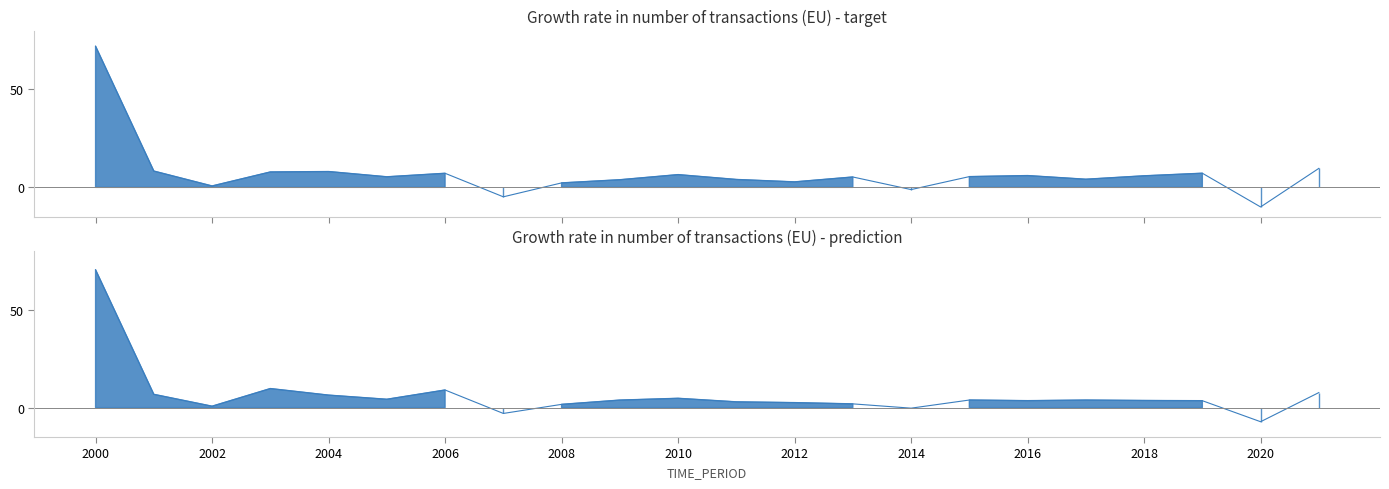

What is the sum of all values?

156.8